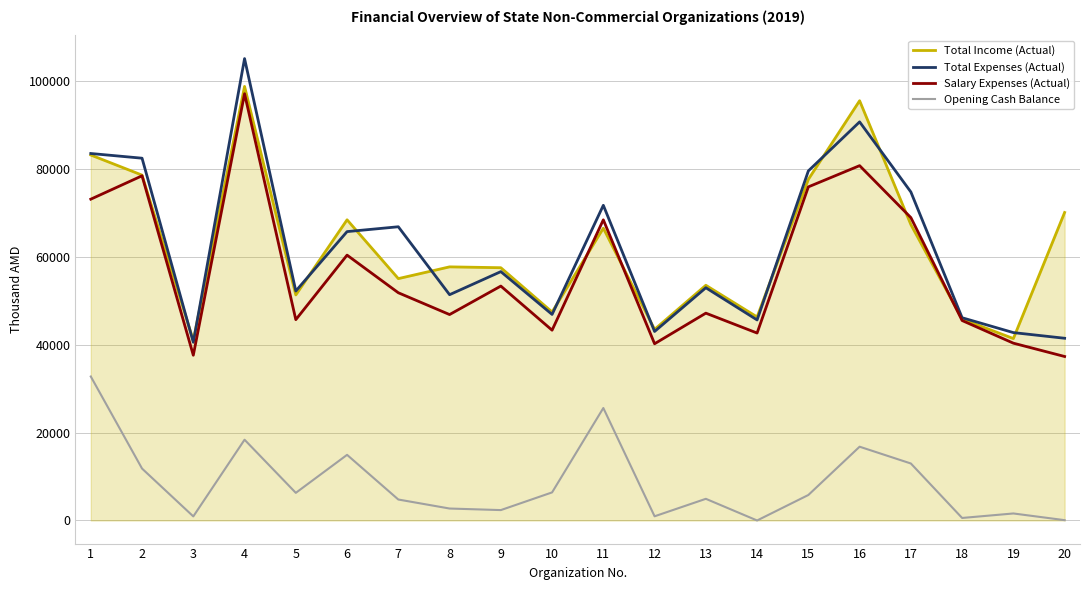

What is the difference between the highest and lowest values at 7?

62056.1